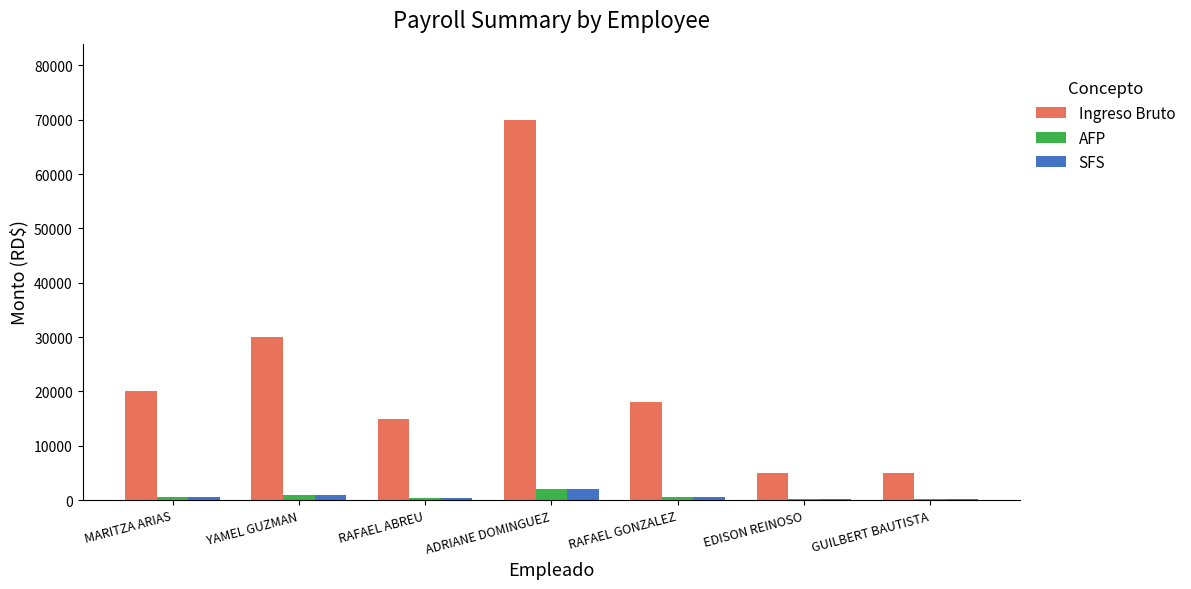

What is the maximum value shown in the chart?

70000.0